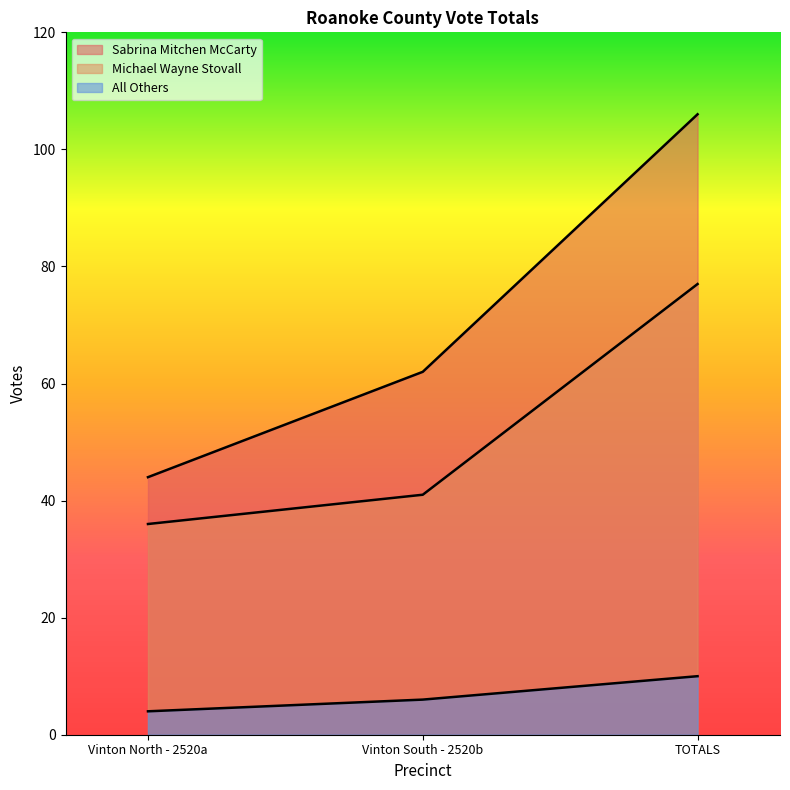

At which label does Michael Wayne Stovall reach its minimum?

Vinton North - 2520a